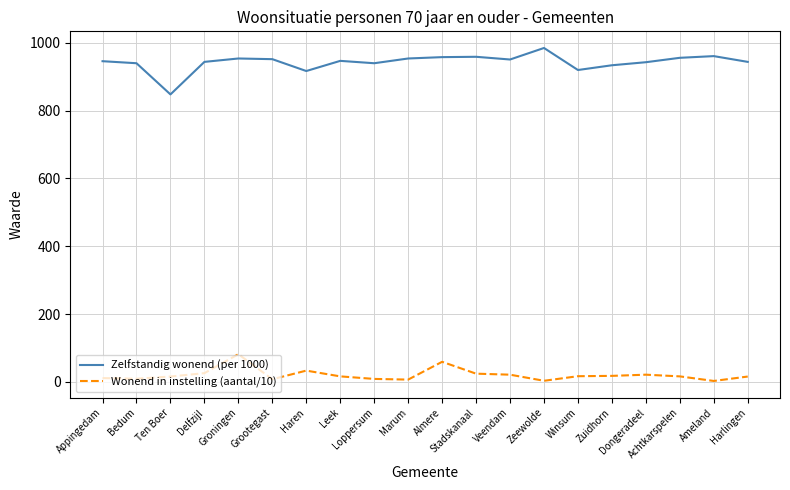

True or false: Wonend in instelling (aantal/10) and Zelfstandig wonend (per 1000) cross at least once.

False